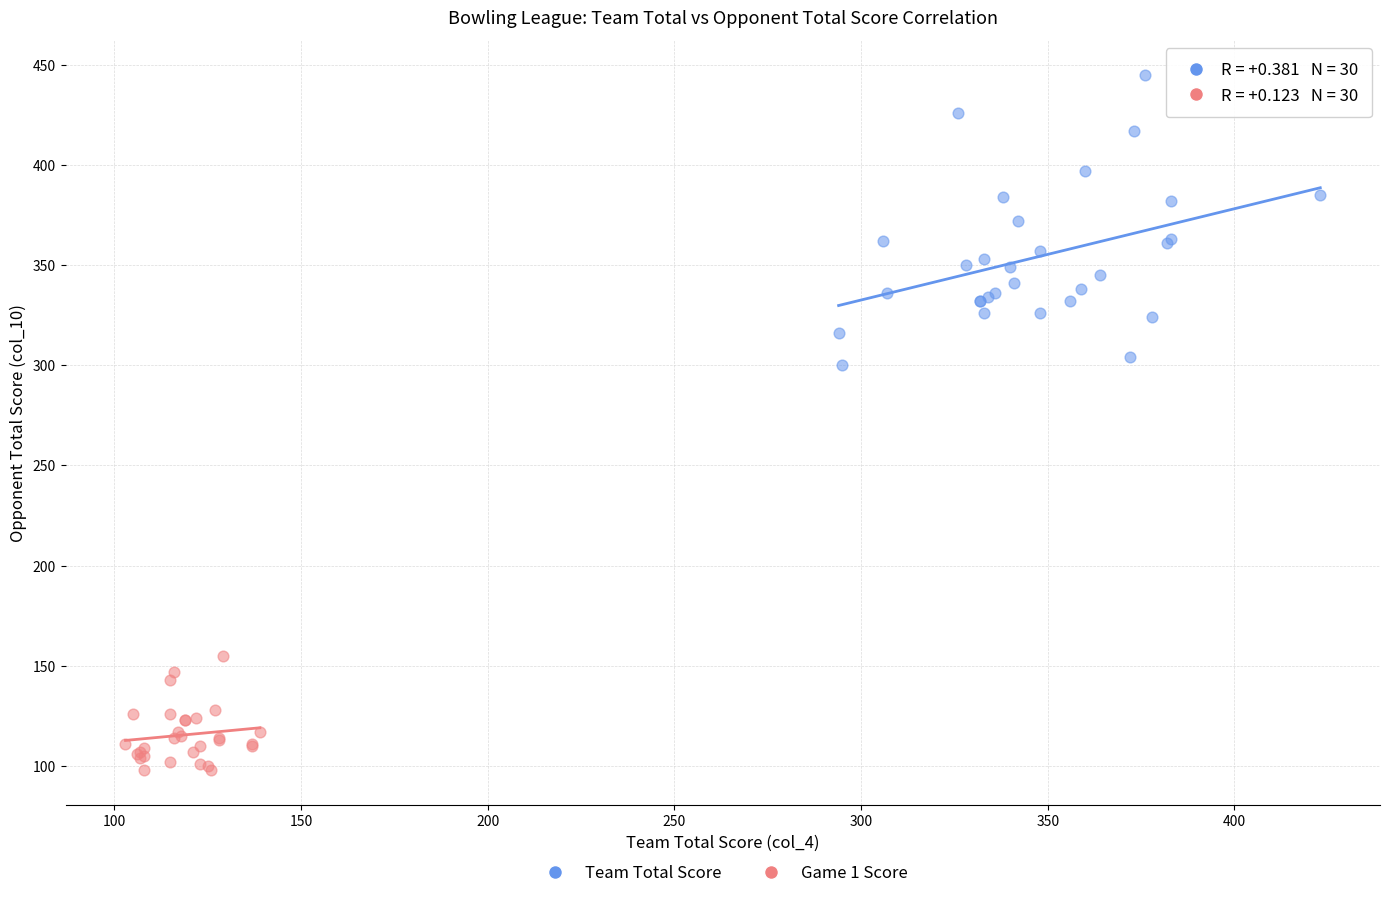

Which series contains the highest Y value?

Team Total Score